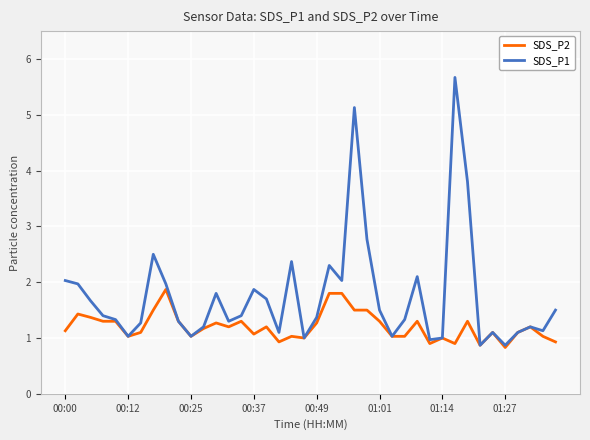

What is the minimum value for SDS_P2?

0.8